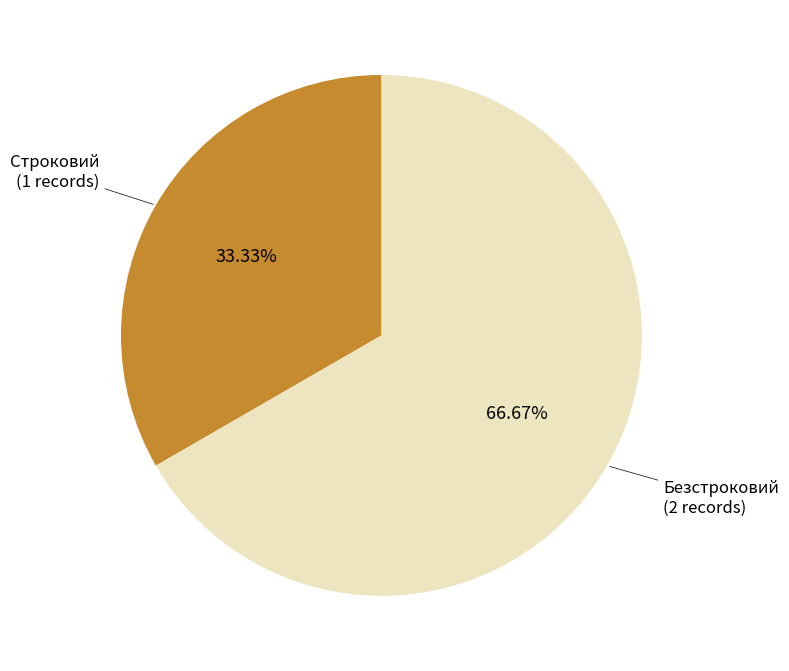

To the nearest percent, what is the difference between the largest and smallest slice percentages?

33%